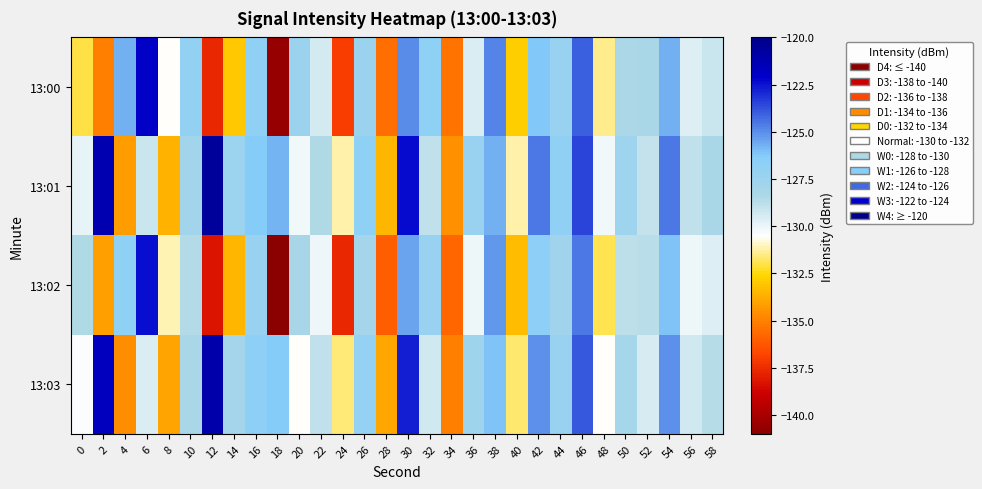

Reading left to right, transcribe all the data shown in this chart.

13:00: 0=-132.0	2=-135.1	4=-125.7	6=-121.9	8=-130.5	10=-127.0	12=-137.6	14=-133.0	16=-126.9	18=-140.5	20=-127.4	22=-129.4	24=-137.0	26=-127.5	28=-135.5	30=-124.9	32=-126.8	34=-135.3	36=-129.6	38=-124.8	40=-132.9	42=-126.2	44=-127.3	46=-124.1	48=-131.5	50=-128.3	52=-128.3	54=-125.7	56=-129.6	58=-129.2
13:01: 0=-129.9	2=-121.2	4=-134.2	6=-129.1	8=-133.6	10=-127.8	12=-120.5	14=-127.5	16=-126.3	18=-125.8	20=-130.1	22=-128.5	24=-131.2	26=-126.8	28=-133.5	30=-122.3	32=-128.9	34=-134.6	36=-127.2	38=-125.7	40=-131.2	42=-124.6	44=-126.9	46=-123.5	48=-130.1	50=-127.6	52=-129.0	54=-124.6	56=-128.9	58=-128.2
13:02: 0=-128.5	2=-134.1	4=-126.8	6=-122.5	8=-131.1	10=-128.6	12=-138.2	14=-133.5	16=-127.3	18=-141.0	20=-128.1	22=-130.0	24=-137.7	26=-127.9	28=-136.0	30=-125.5	32=-127.2	34=-135.8	36=-130.0	38=-125.2	40=-133.3	42=-126.7	44=-127.8	46=-124.6	48=-131.9	50=-128.8	52=-128.7	54=-126.1	56=-130.1	58=-129.7
13:03: 0=-130.3	2=-121.7	4=-134.7	6=-129.6	8=-134.0	10=-128.2	12=-121.0	14=-127.9	16=-126.7	18=-126.2	20=-130.6	22=-128.9	24=-131.6	26=-127.1	28=-133.9	30=-122.8	32=-129.3	34=-135.0	36=-127.7	38=-126.1	40=-131.7	42=-125.0	44=-127.3	46=-123.9	48=-130.6	50=-128.0	52=-129.5	54=-125.0	56=-129.3	58=-128.7